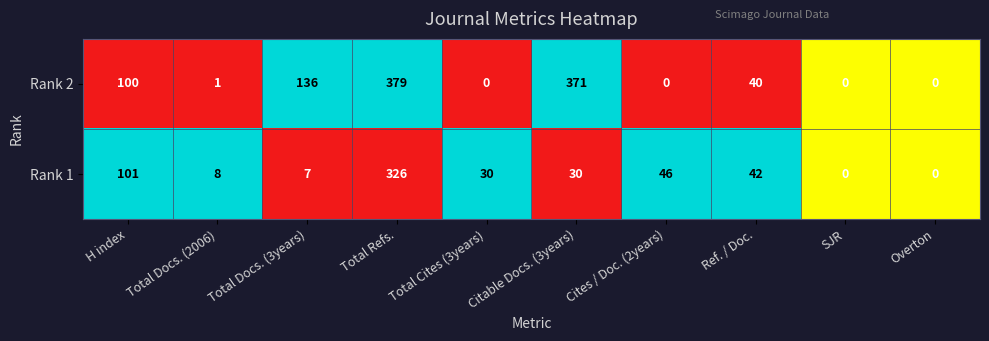

What is the difference between the highest and lowest values at Cites / Doc. (2years)?

46